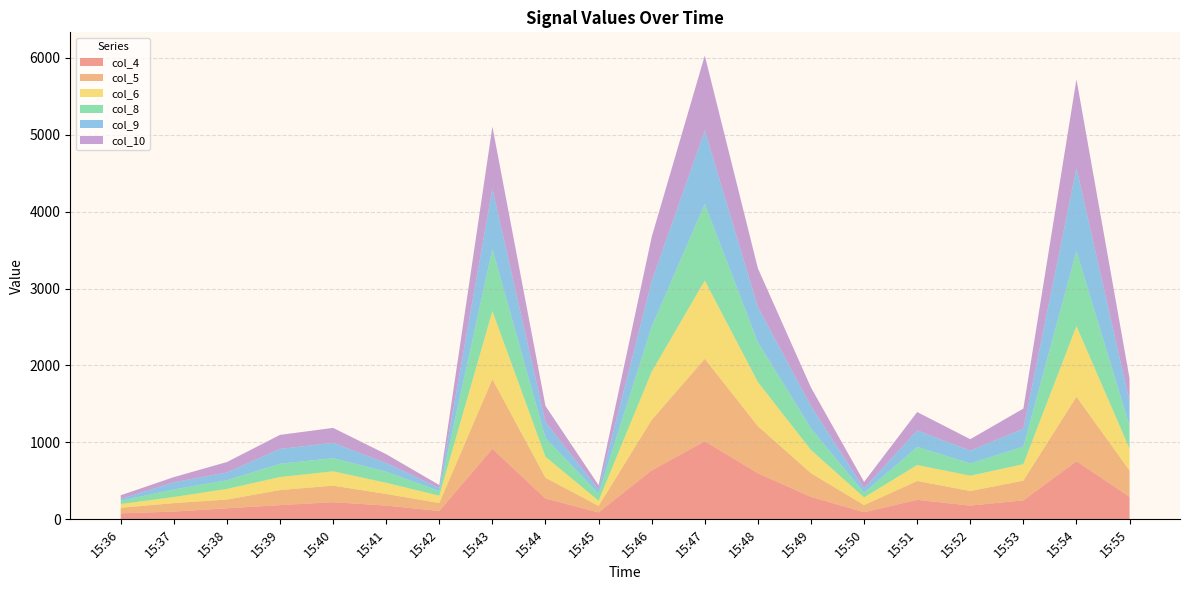

Reading left to right, list all the values displayed in this chart.

col_4: 78	101	144	185	223	179	109	917	271	90	637	1015	599	292	93	254	179	247	756	293
col_5: 72	110	113	196	215	151	103	905	270	84	655	1072	612	308	92	245	189	256	838	341
col_6: 49	79	138	169	186	145	95	885	272	68	627	1017	574	301	100	207	199	214	918	284
col_8: 42	99	113	173	171	145	61	808	244	91	586	995	518	280	61	235	160	228	973	295
col_9: 24	93	101	192	200	111	39	784	206	58	589	956	457	292	56	215	167	233	1081	321
col_10: 48	67	136	183	194	116	39	806	211	53	577	974	504	241	85	239	148	262	1155	298